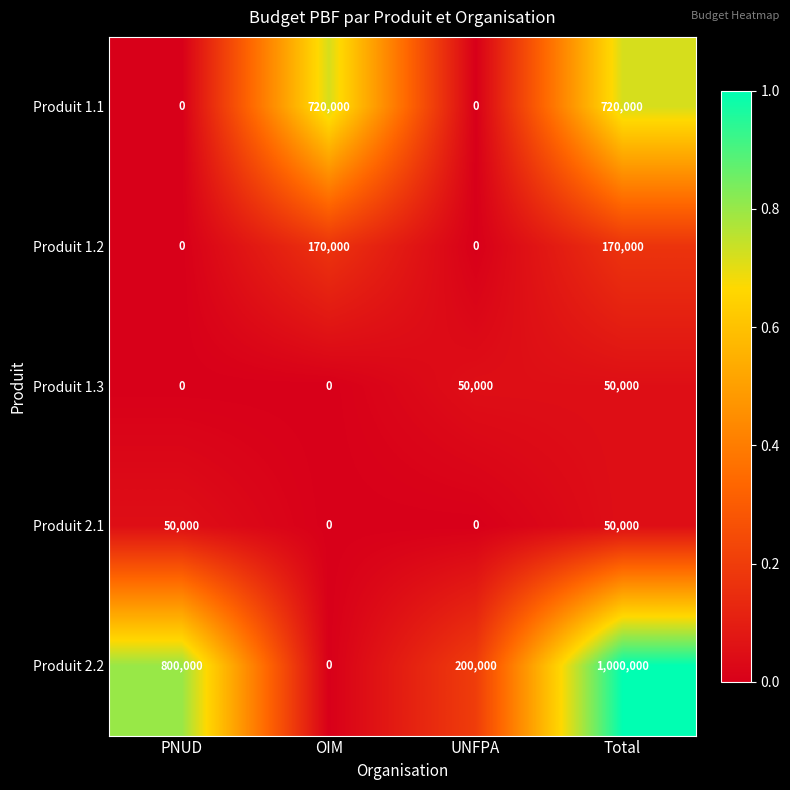

Reading left to right, what are all the values shown in this chart?

Produit 1.1: PNUD=0	OIM=720000	UNFPA=0	Total=720000
Produit 1.2: PNUD=0	OIM=170000	UNFPA=0	Total=170000
Produit 1.3: PNUD=0	OIM=0	UNFPA=50000	Total=50000
Produit 2.1: PNUD=50000	OIM=0	UNFPA=0	Total=50000
Produit 2.2: PNUD=800000	OIM=0	UNFPA=200000	Total=1000000